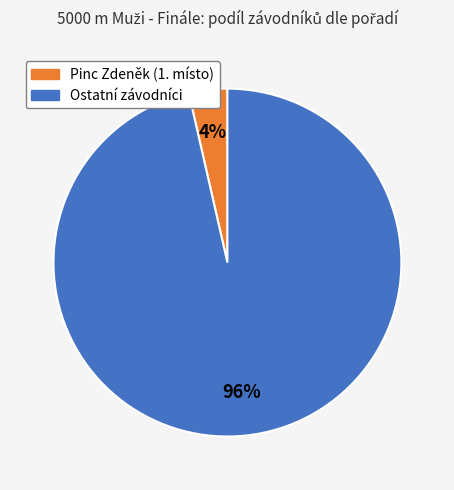

To the nearest percent, what is the average slice percentage?

50%